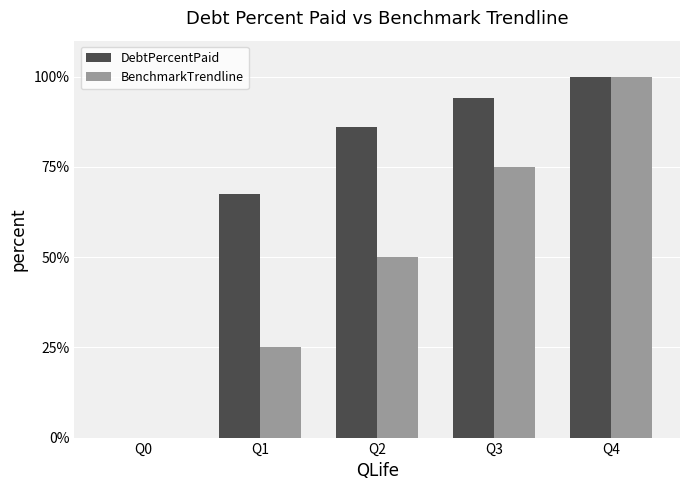

What is the total value across all series at Q4?

200.0